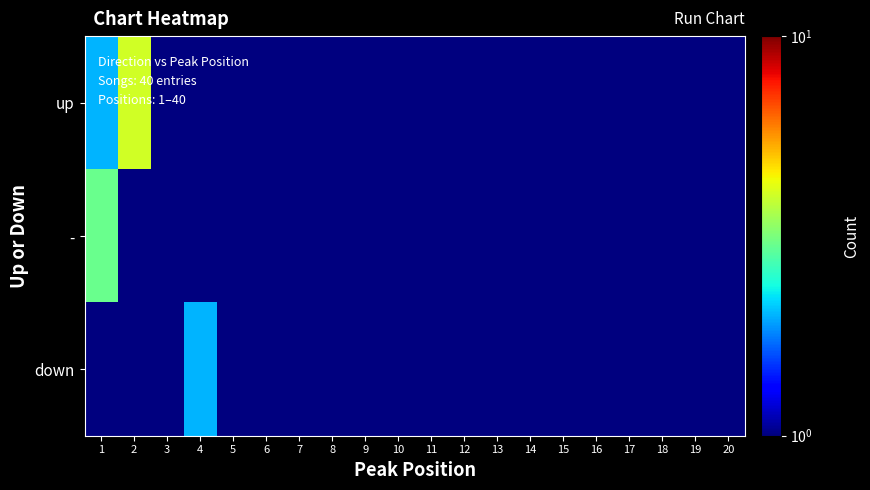

Reading left to right, extract all data points from this chart.

up: 1=2.0	2=4.0	3=0.1	4=0.1	5=0.1	6=1.0	7=0.1	8=0.1	9=0.1	10=0.1	11=0.1	12=0.1	13=0.1	14=0.1	15=0.1	16=0.1	17=0.1	18=0.1	19=0.1	20=0.1
-: 1=3.0	2=0.1	3=1.0	4=0.1	5=0.1	6=0.1	7=0.1	8=1.0	9=1.0	10=0.1	11=0.1	12=1.0	13=0.1	14=1.0	15=1.0	16=0.1	17=0.1	18=1.0	19=0.1	20=1.0
down: 1=1.0	2=0.1	3=1.0	4=2.0	5=0.1	6=0.1	7=1.0	8=0.1	9=0.1	10=0.1	11=0.1	12=0.1	13=0.1	14=0.1	15=0.1	16=0.1	17=0.1	18=0.1	19=0.1	20=0.1